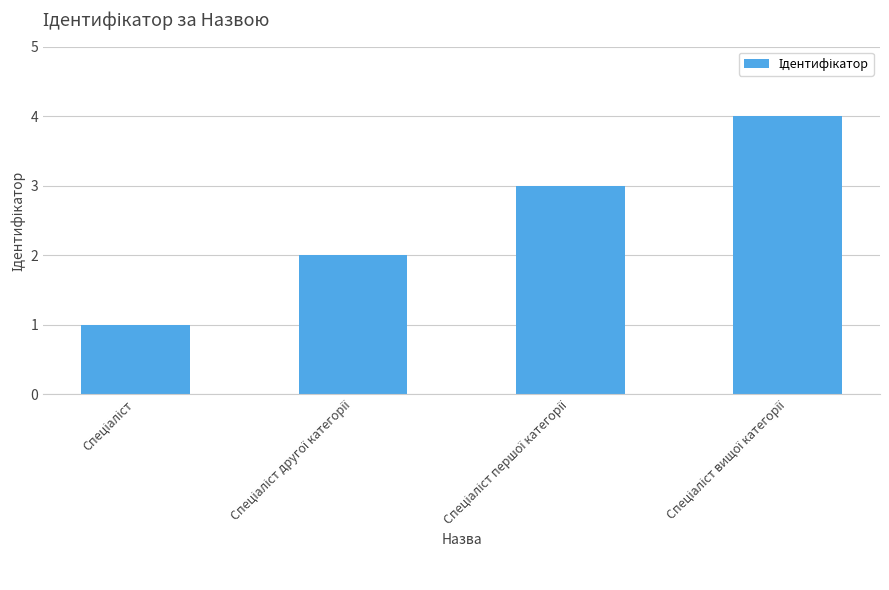

Does the chart contain stacked bars?

No